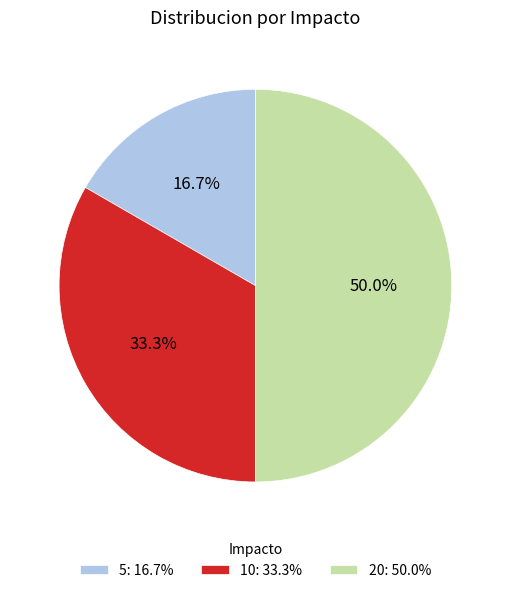

To the nearest percent, what portion does 20 represent?

50%